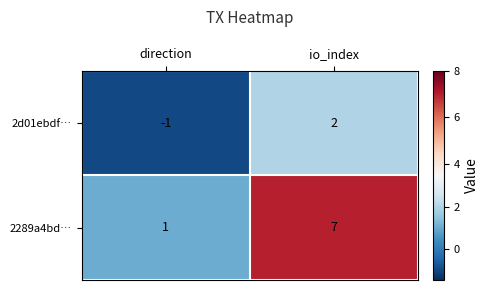

What is the sum of all 2289a4bd… values?

8